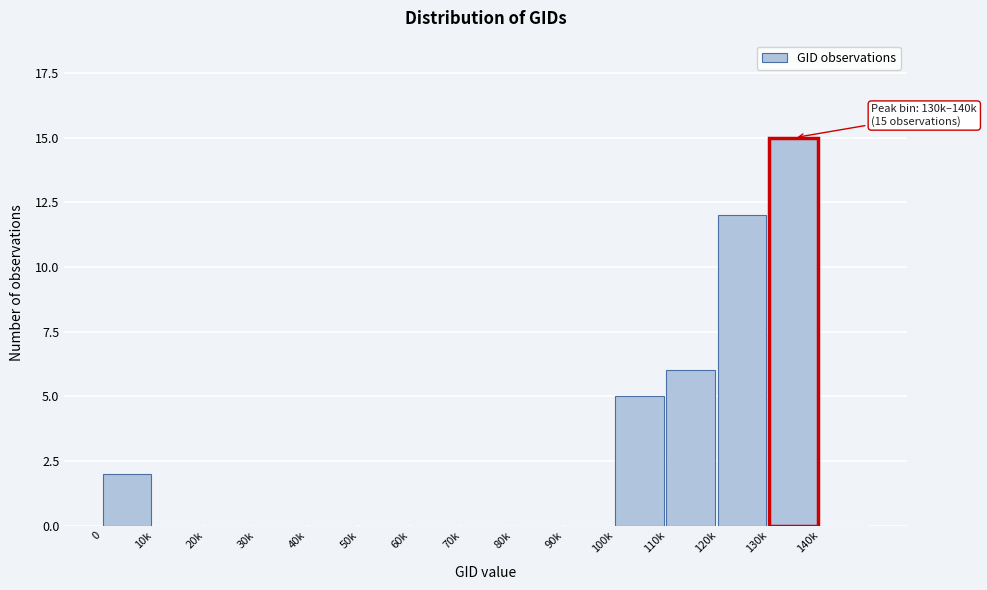

Reading left to right, transcribe all the data shown in this chart.

0=2	10k=0	20k=0	30k=0	40k=0	50k=0	60k=0	70k=0	80k=0	90k=0	100k=5	110k=6	120k=12	130k=15	140k=0